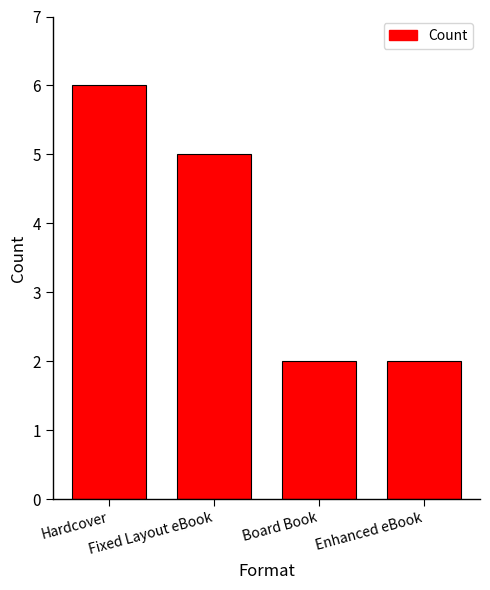

What is the average value?

4